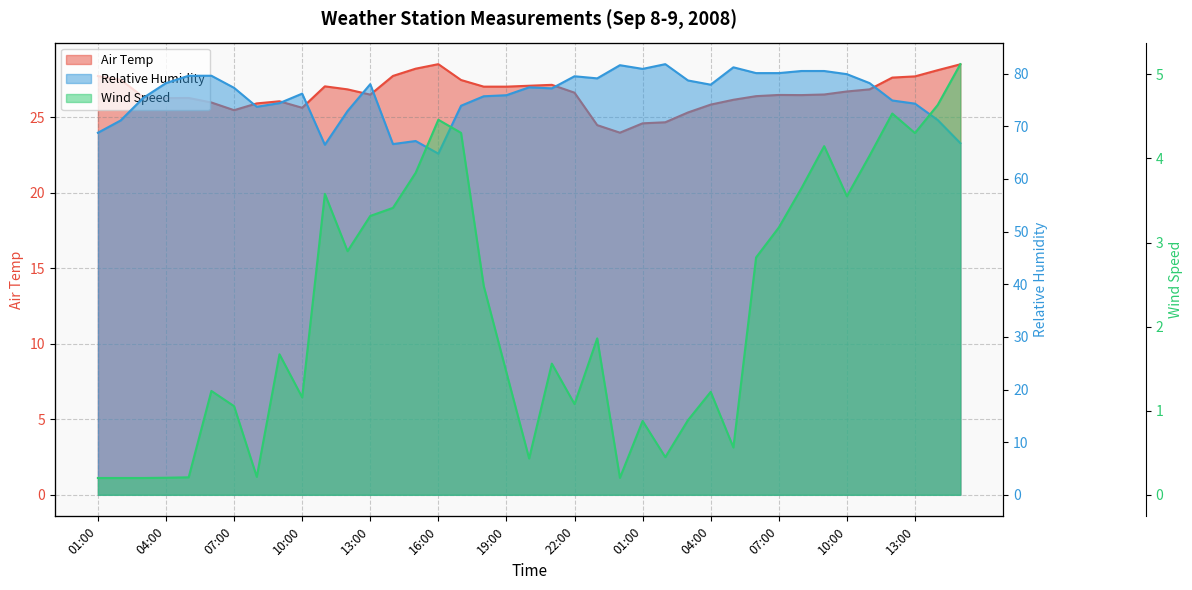

Read the Relative Humidity value at 29.

80.1